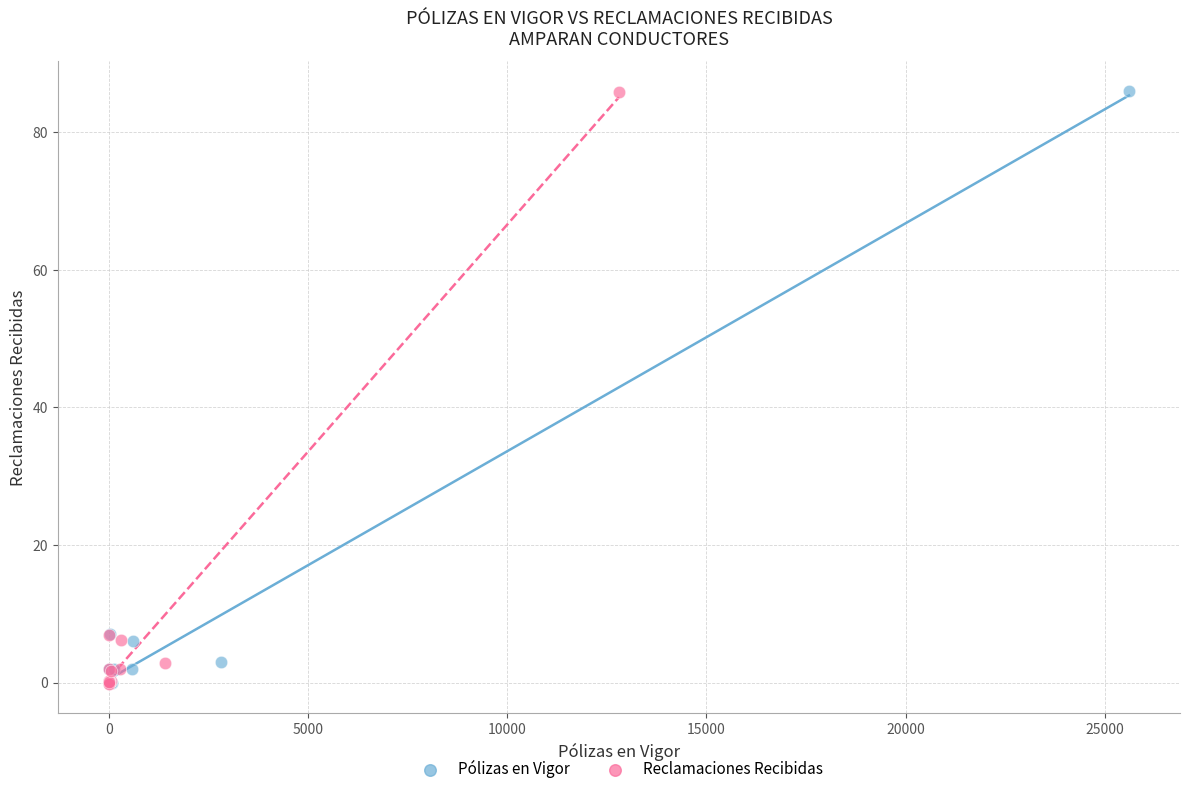

Which series has the largest Y range (max minus min)?

Pólizas en Vigor